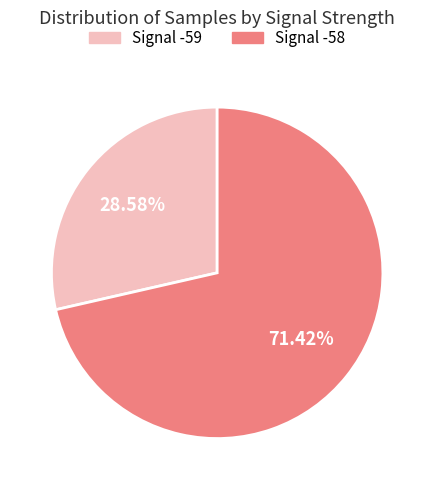

To the nearest percent, what is the average slice percentage?

50%